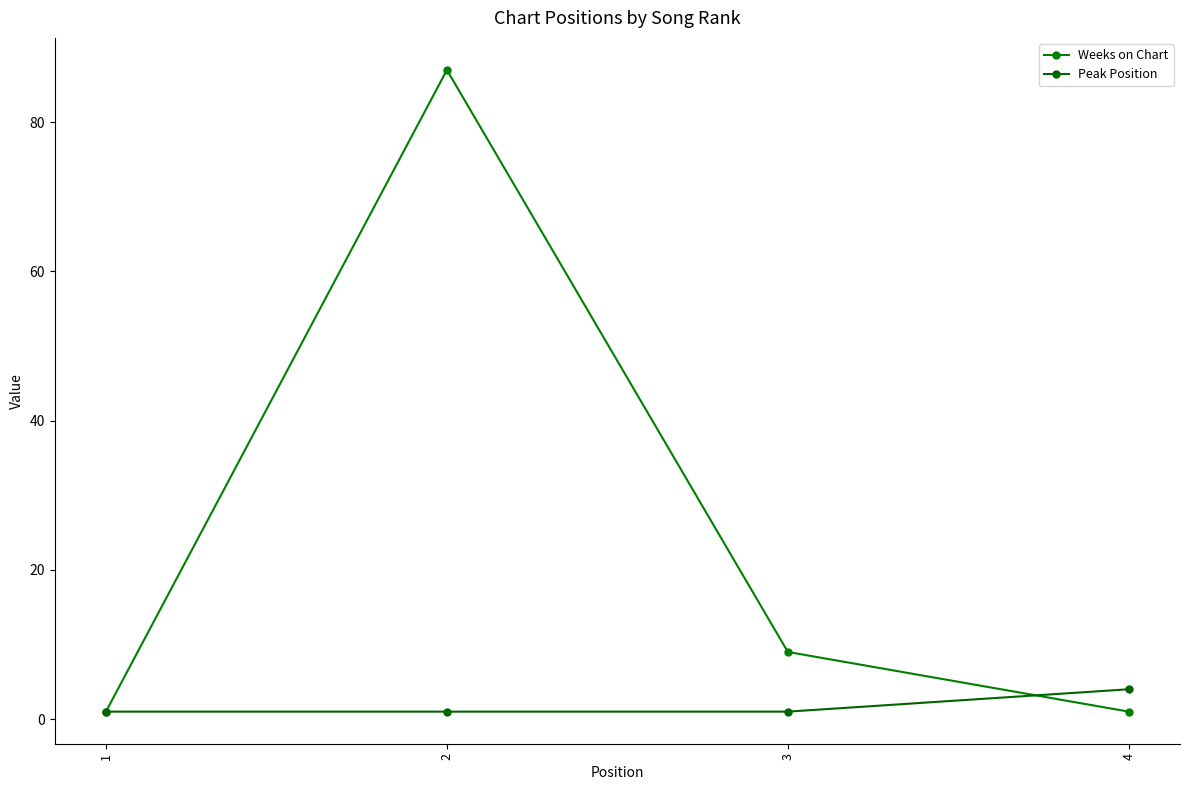

True or false: Weeks on Chart and Peak Position cross at least once.

True